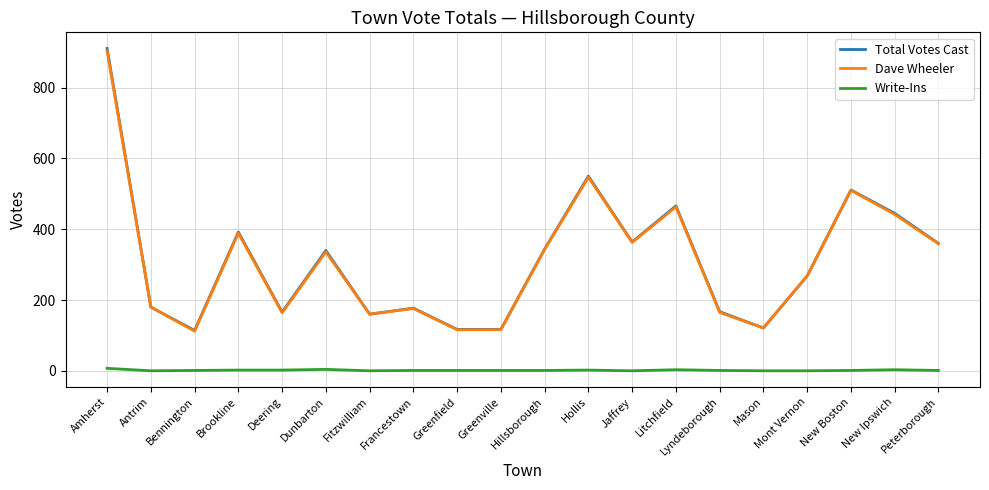

What is the minimum value for Total Votes Cast?

114